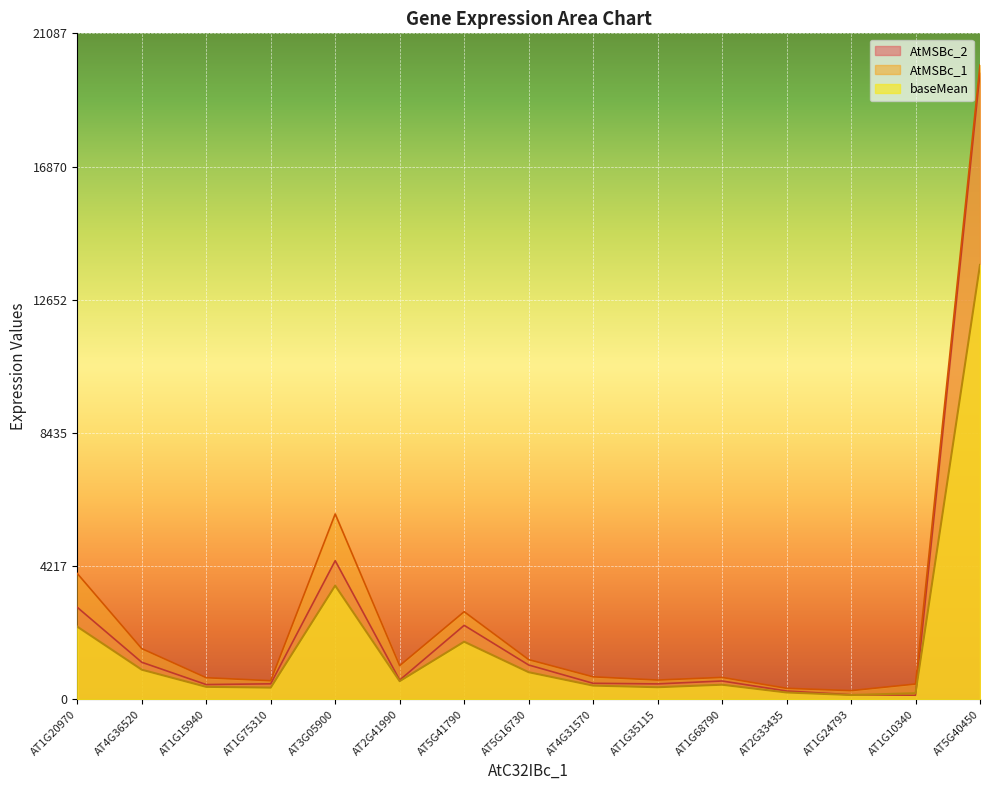

Rank the series by their maximum value, from lowest to highest.

baseMean, AtMSBc_2, AtMSBc_1